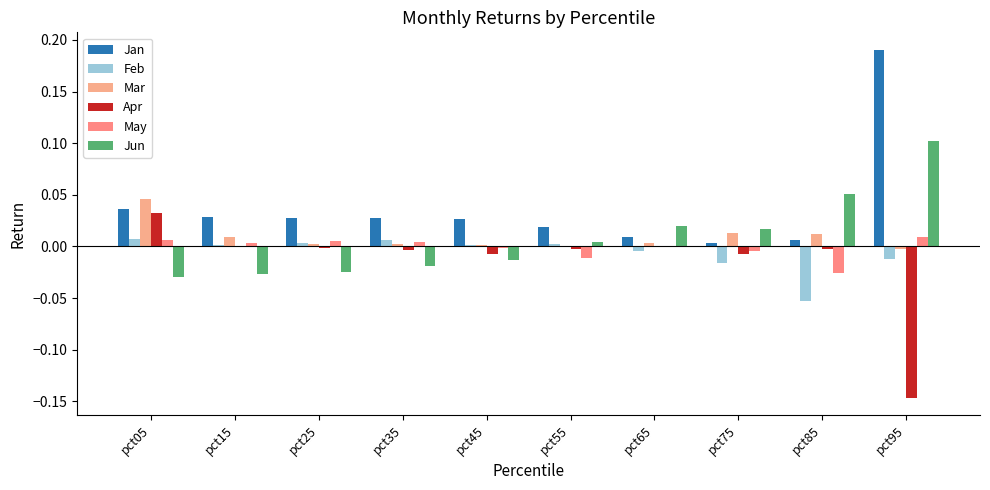

Reading left to right, what are all the values shown in this chart?

Jan: pct05=0.0	pct15=0.0	pct25=0.0	pct35=0.0	pct45=0.0	pct55=0.0	pct65=0.0	pct75=0.0	pct85=0.0	pct95=0.2
Feb: pct05=0.0	pct15=0.0	pct25=0.0	pct35=0.0	pct45=0.0	pct55=0.0	pct65=-0.0	pct75=-0.0	pct85=-0.1	pct95=-0.0
Mar: pct05=0.0	pct15=0.0	pct25=0.0	pct35=0.0	pct45=0.0	pct55=-0.0	pct65=0.0	pct75=0.0	pct85=0.0	pct95=-0.0
Apr: pct05=0.0	pct15=-0.0	pct25=-0.0	pct35=-0.0	pct45=-0.0	pct55=-0.0	pct65=0.0	pct75=-0.0	pct85=-0.0	pct95=-0.1
May: pct05=0.0	pct15=0.0	pct25=0.0	pct35=0.0	pct45=-0.0	pct55=-0.0	pct65=-0.0	pct75=-0.0	pct85=-0.0	pct95=0.0
Jun: pct05=-0.0	pct15=-0.0	pct25=-0.0	pct35=-0.0	pct45=-0.0	pct55=0.0	pct65=0.0	pct75=0.0	pct85=0.1	pct95=0.1